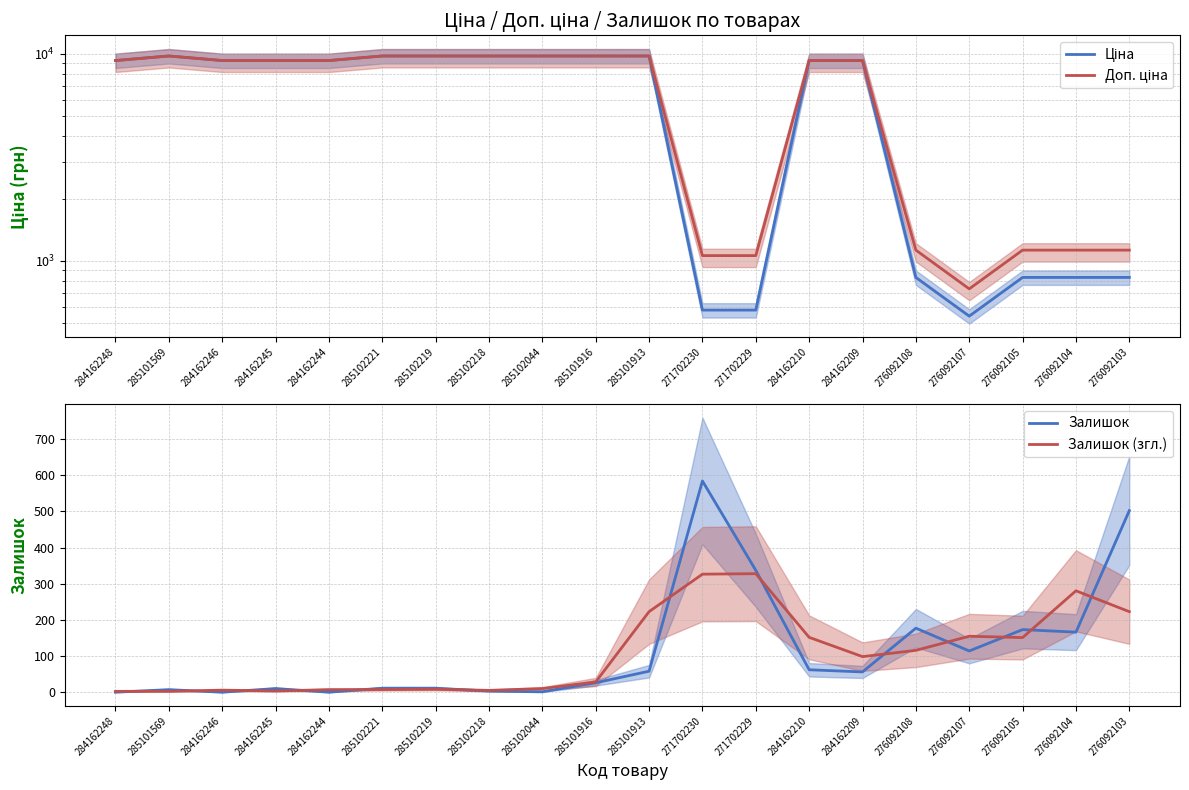

How many values in the Доп. ціна series are below 9290?

7